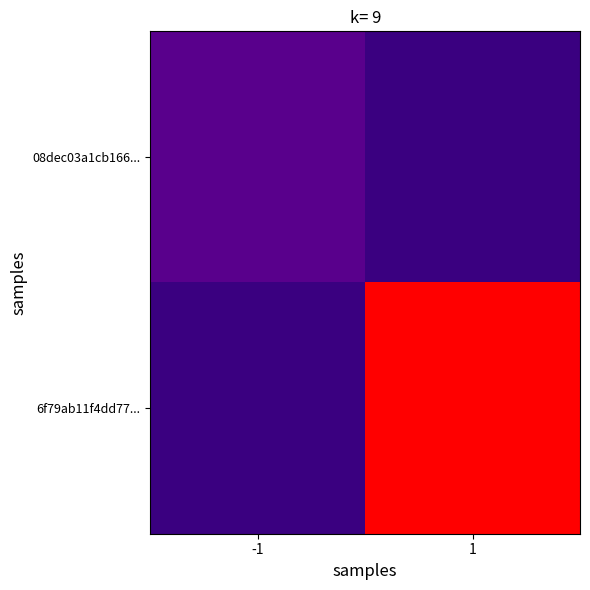

How many values in 6f79ab11f4dd77... are above zero?

1